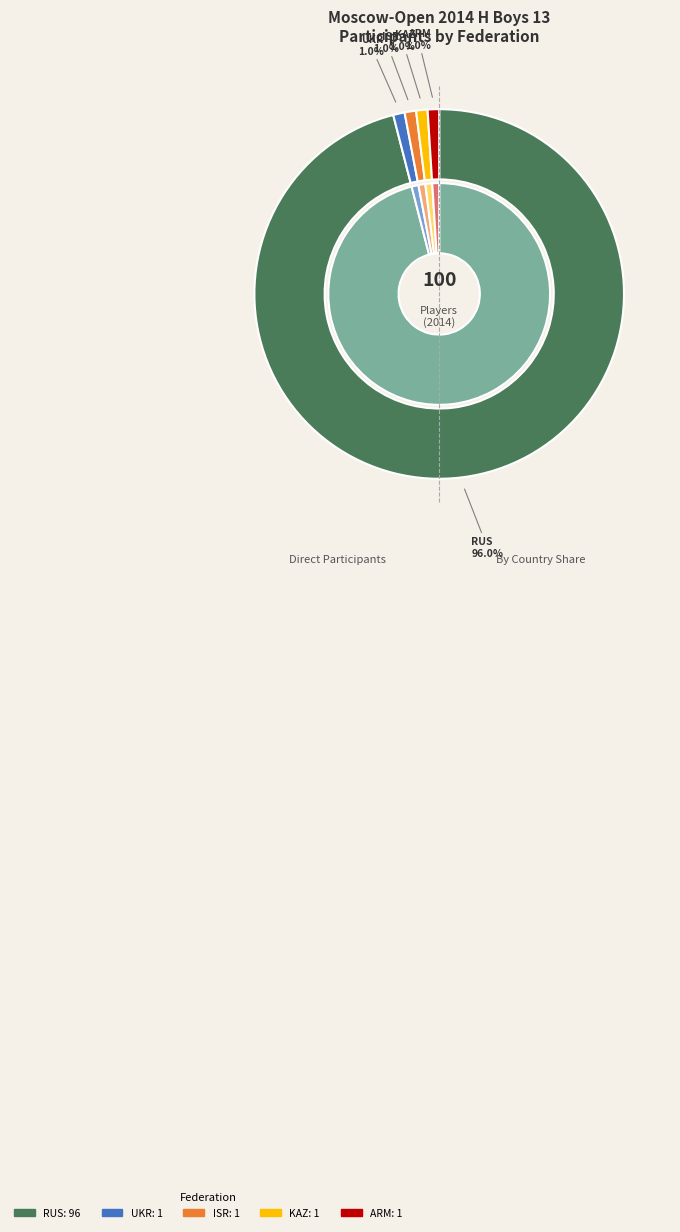

What percentage is the RUS slice, to the nearest percent?

96%